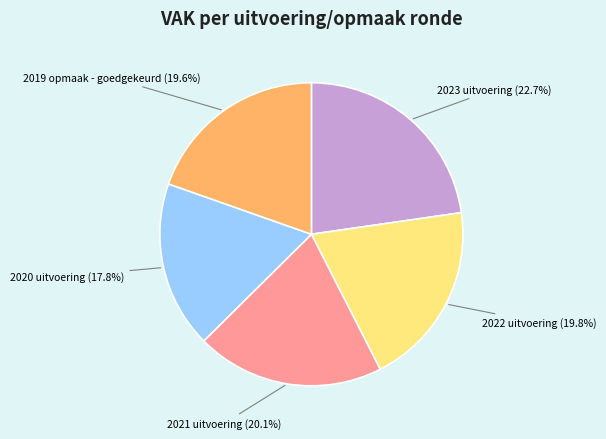

Is the sum of 2023 uitvoering and 2020 uitvoering greater than half?

No